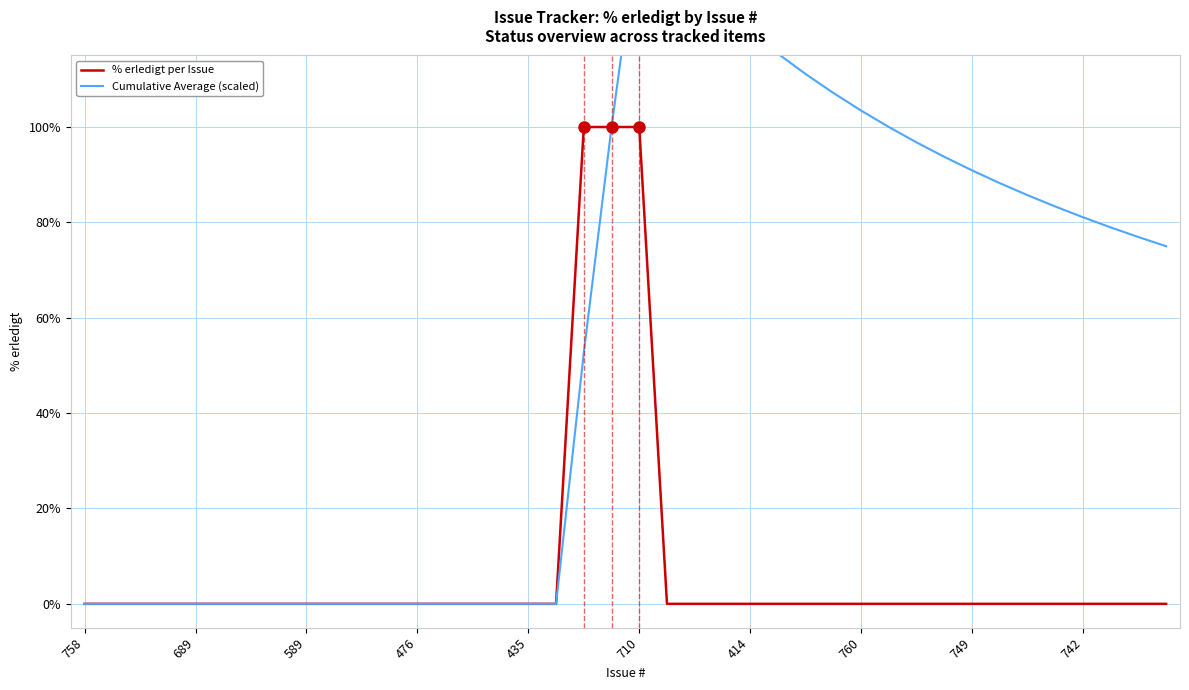

The % erledigt per Issue series shows 42 at 689. True or false?

False